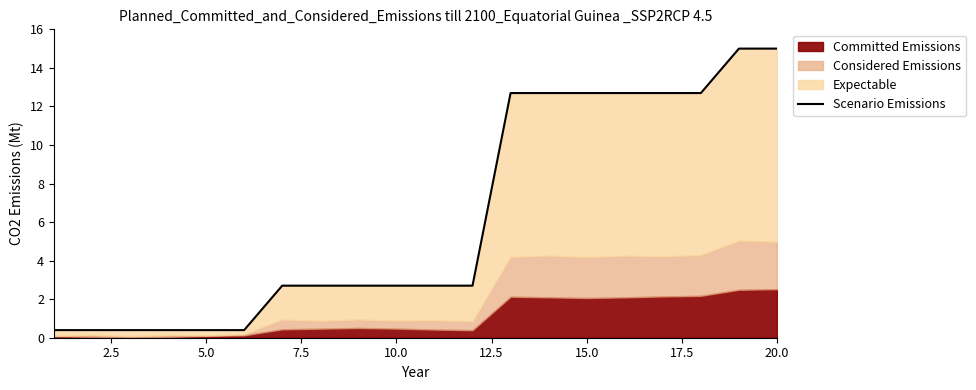

What is the value of the 14th point from the left?

12.7